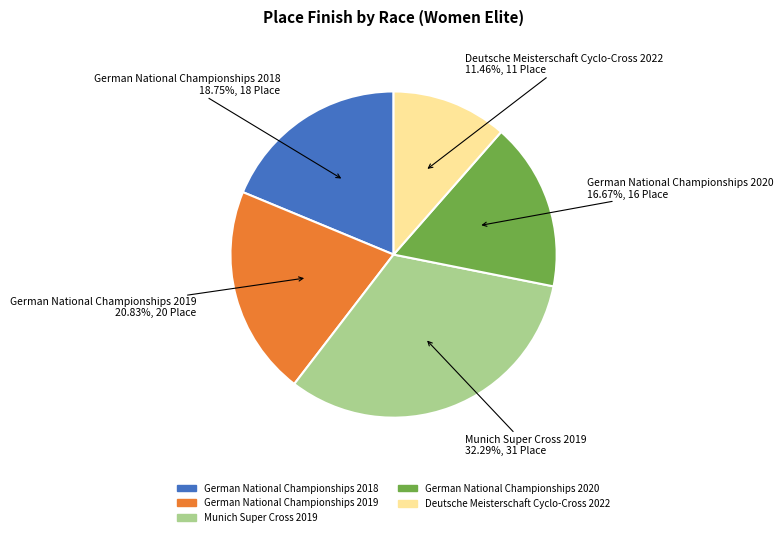

What is the smallest slice in the pie chart?

Deutsche Meisterschaft Cyclo-Cross 2022